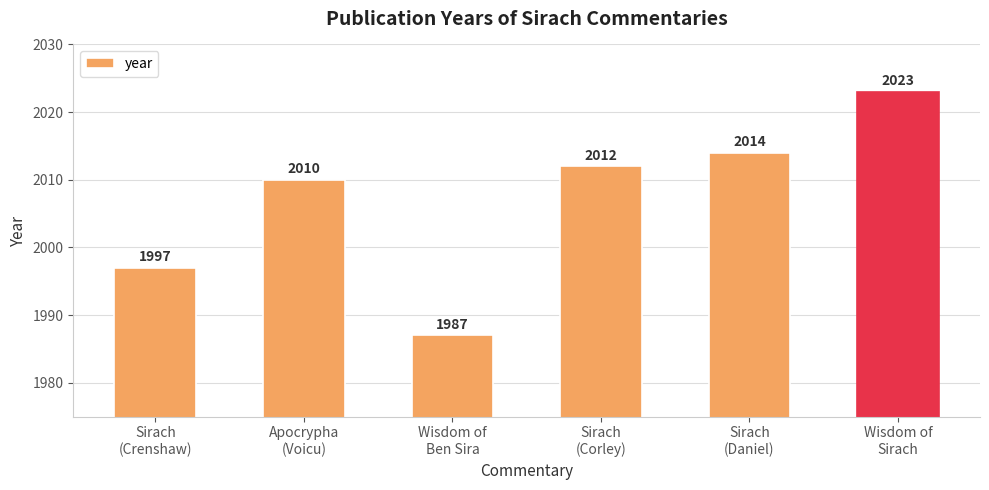

True or false: the data shows 2647 at Apocrypha
(Voicu).

False